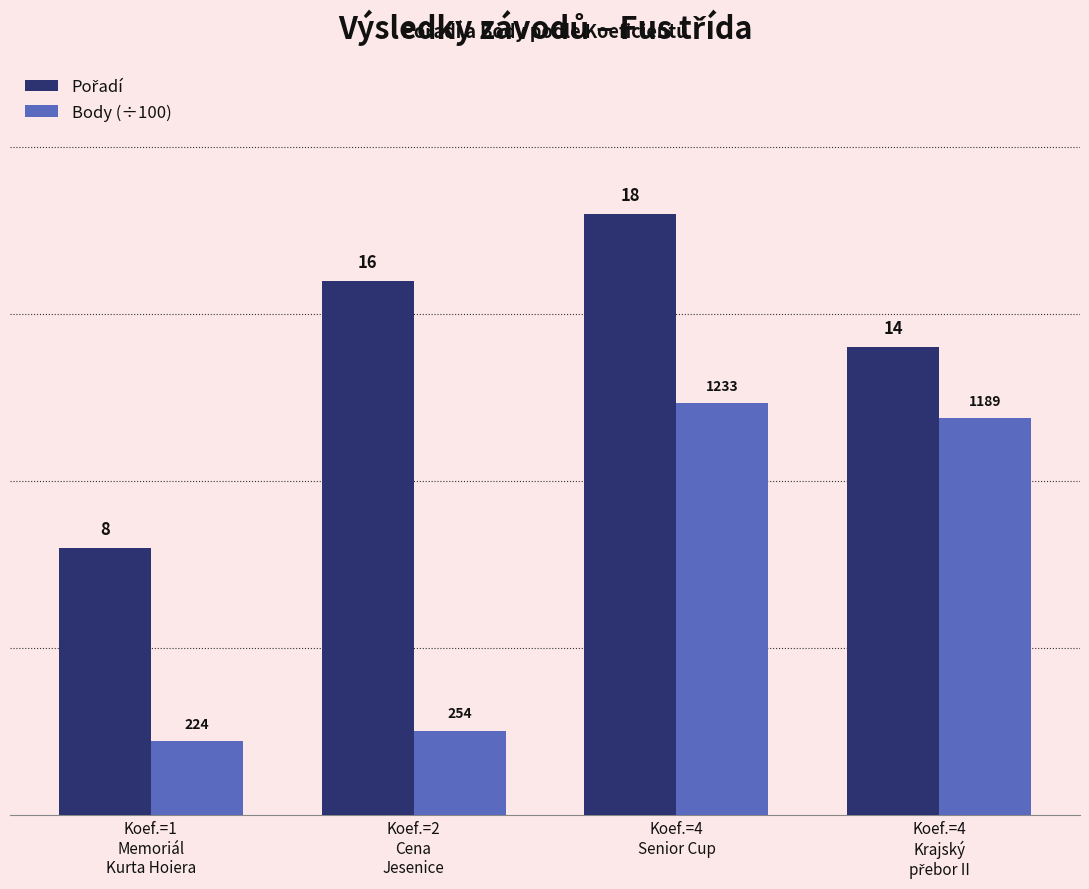

How many data points in Body (÷100) are above 11?

2